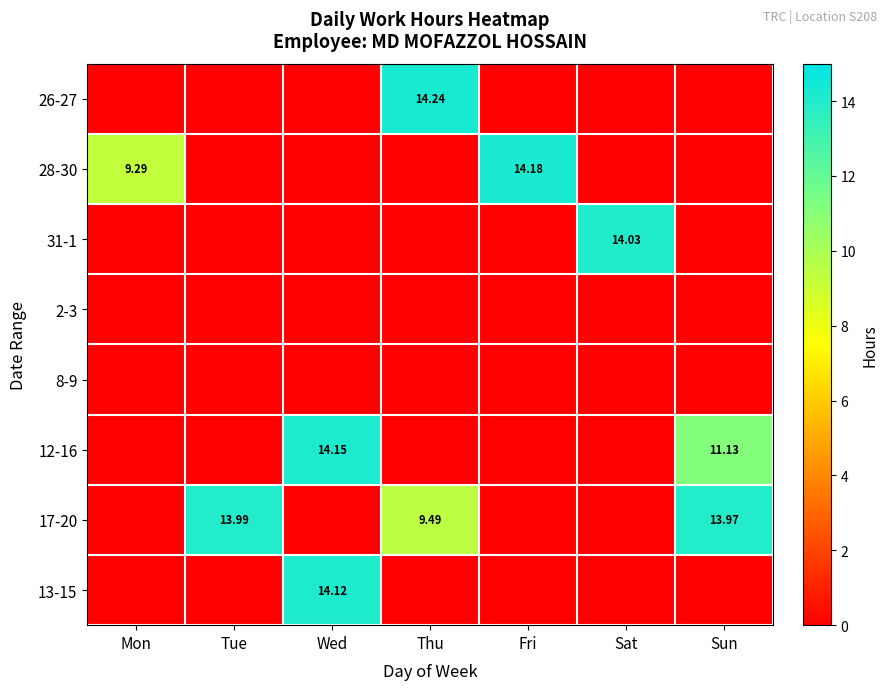

Between Thu and Wed, which is larger?

Thu